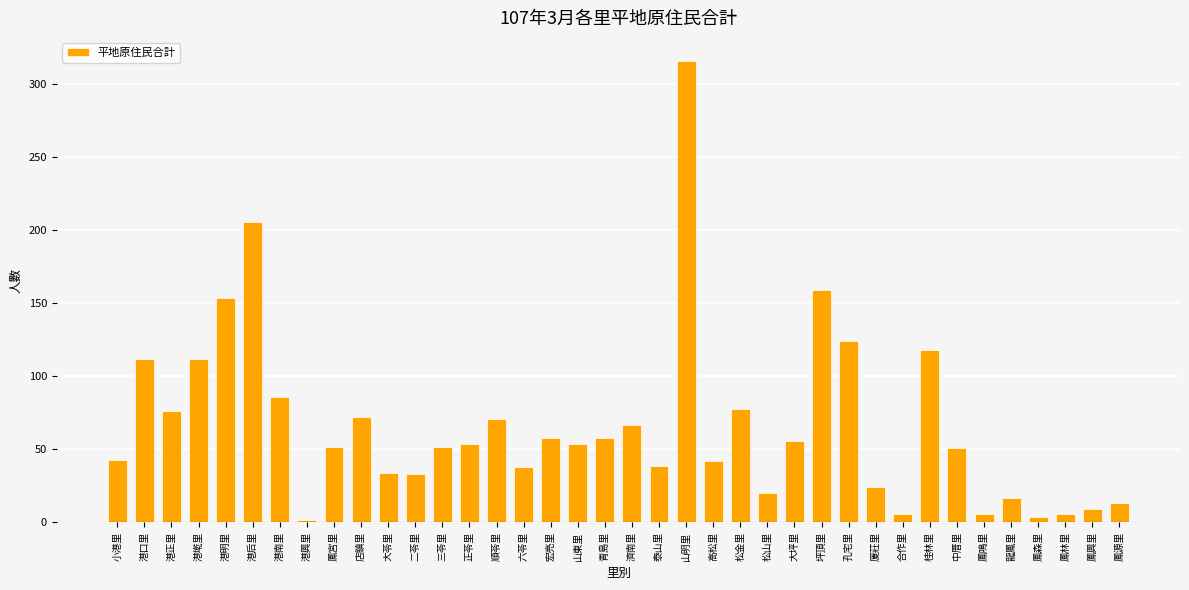

What position from the left is 店鎮里?

10